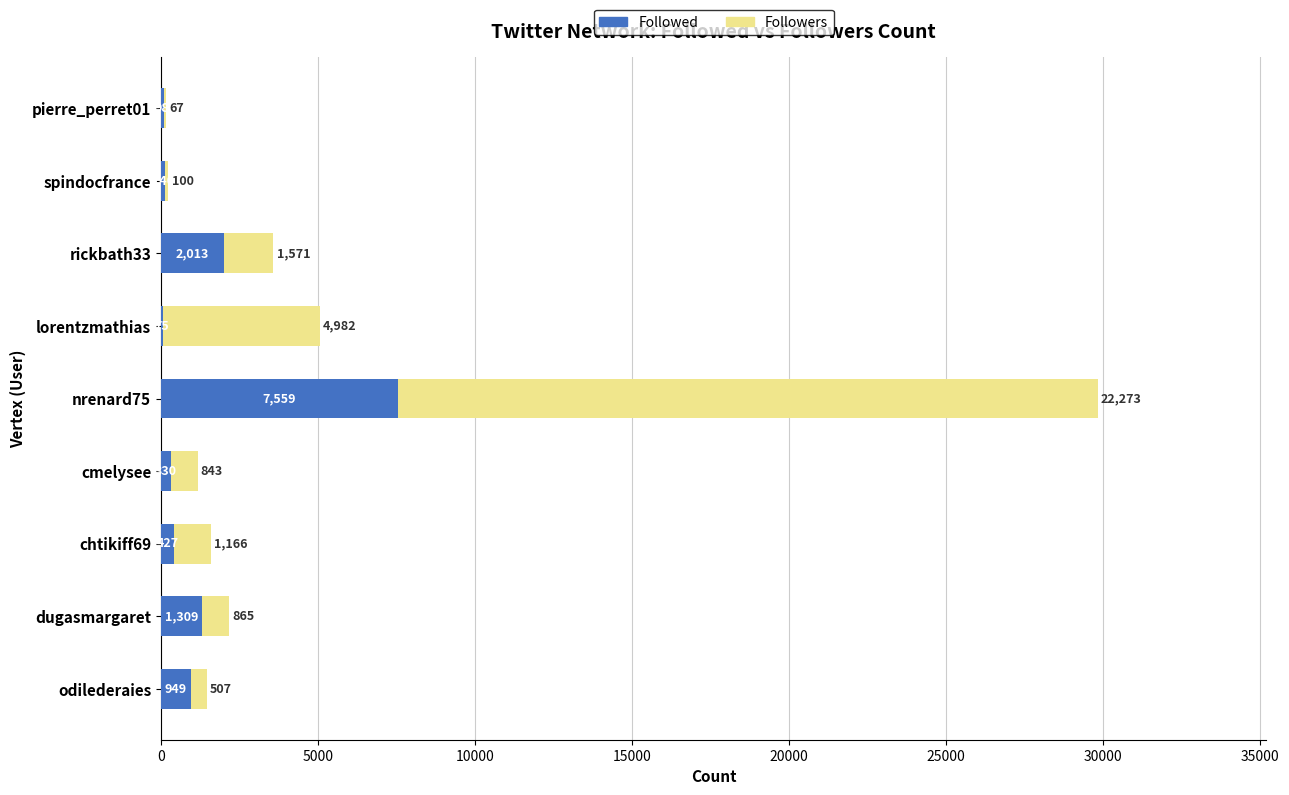

The Followed series shows 2013 at rickbath33. True or false?

True